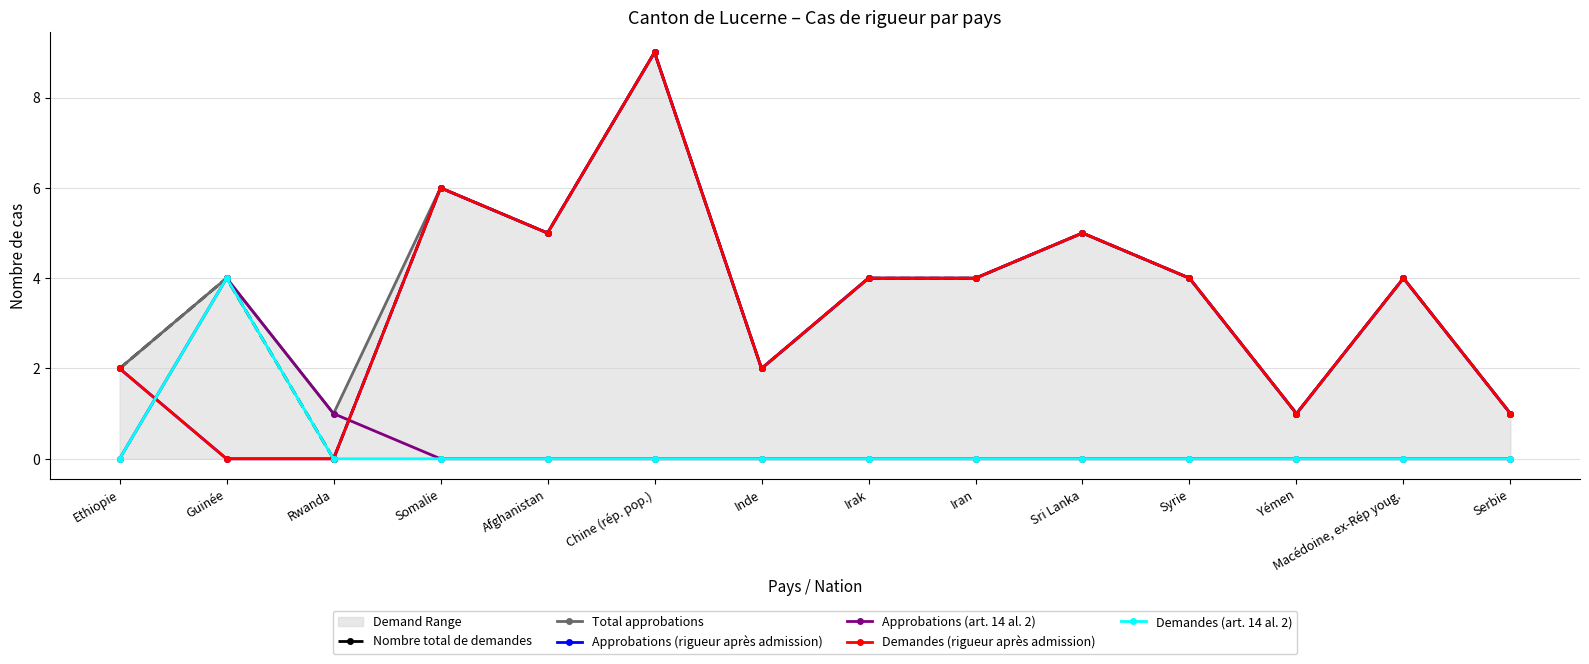

Is it true that Total approbations equals 7 at Macédoine, ex-Rép youg.?

False